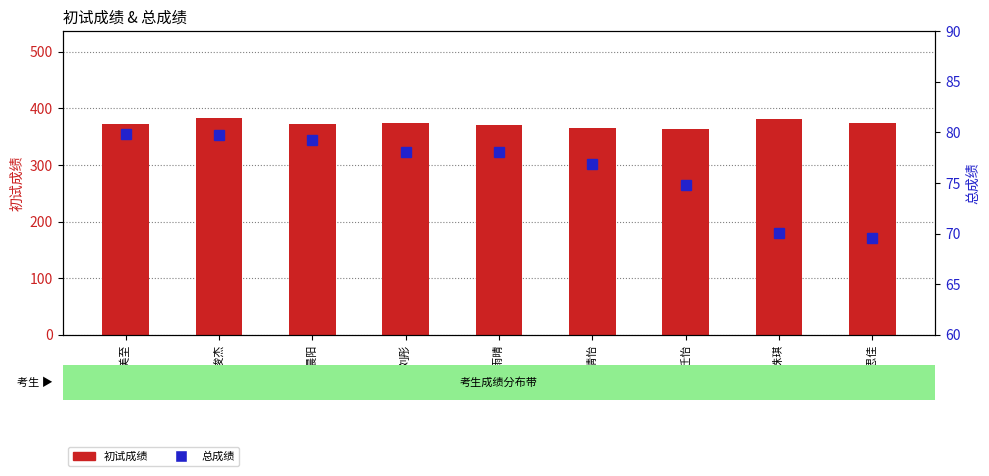

Reading left to right, list all the values displayed in this chart.

初试成绩: 372.0	383.0	373.0	374.0	371.0	365.0	364.0	382.0	374.0
总成绩: 79.9	79.8	79.2	78.1	78.0	76.9	74.8	70.0	69.6